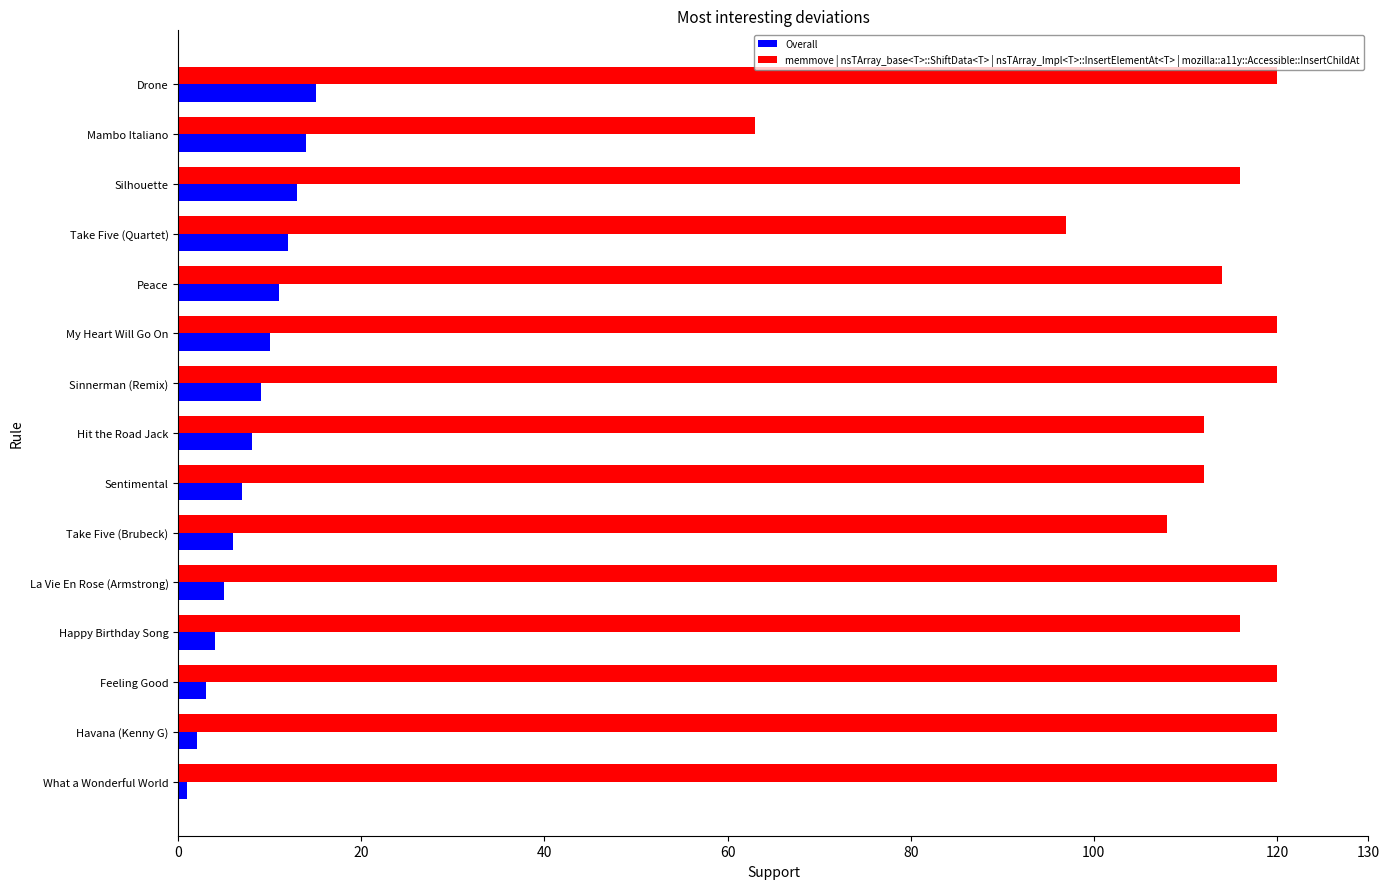

What is the greatest value displayed?

120